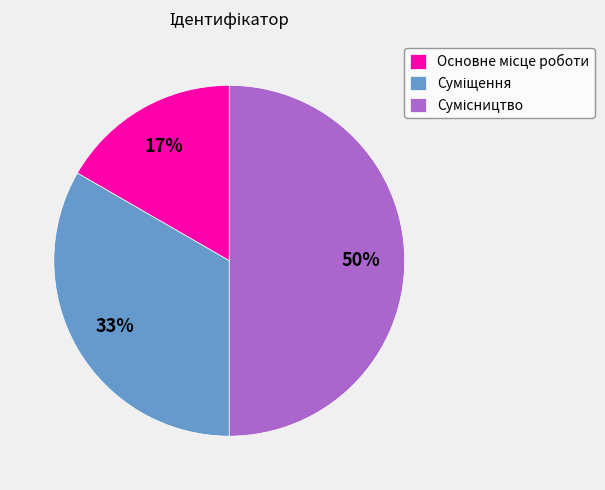

To the nearest percent, what is the difference between the largest and smallest slice percentages?

33%